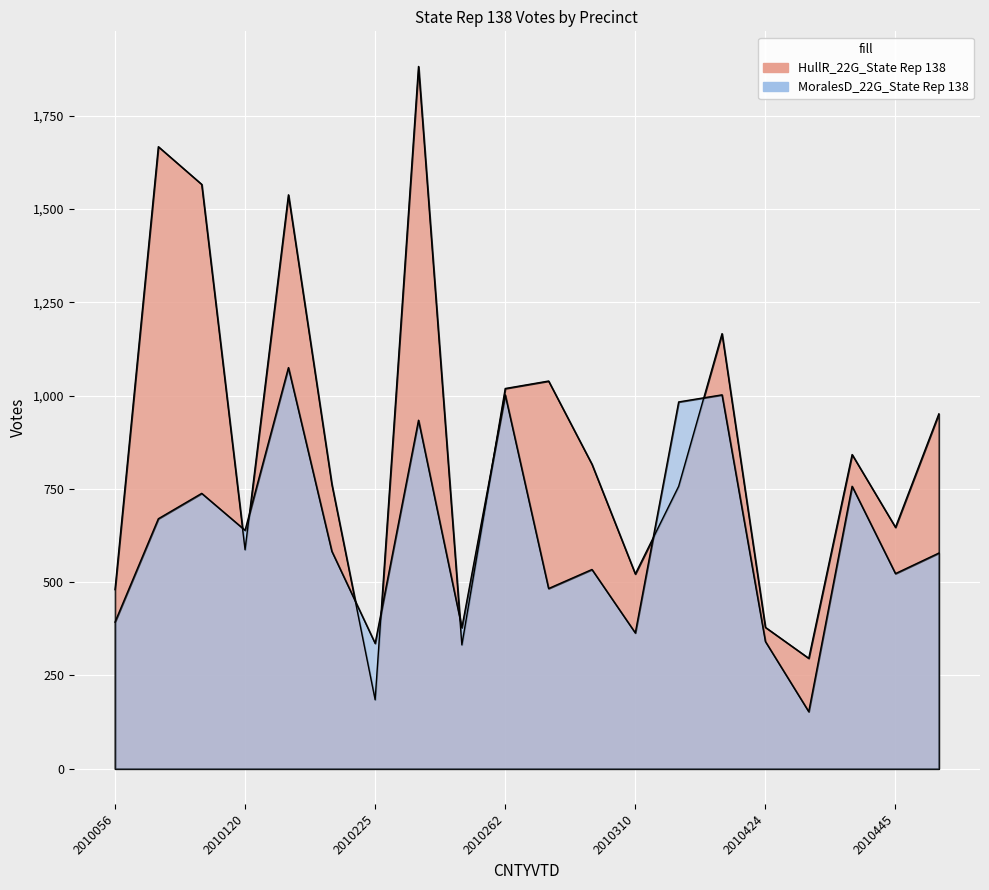

What is the sum of all MoralesD_22G_State Rep 138 values?

12466